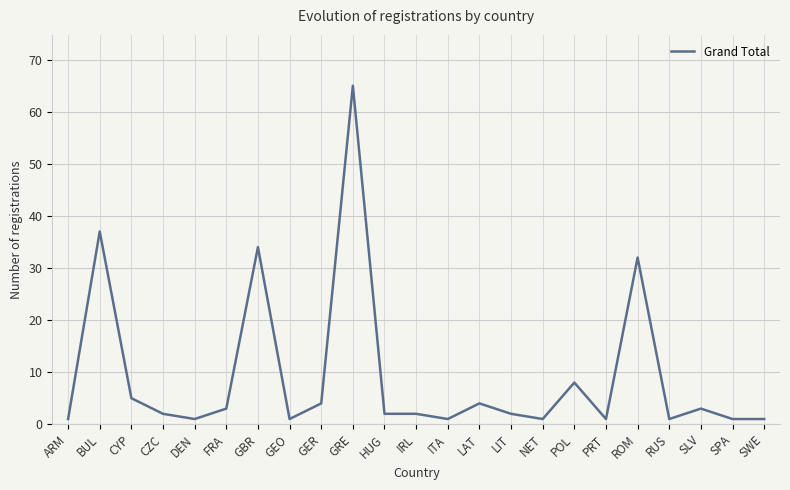

Which label corresponds to the largest value in the chart?

GRE